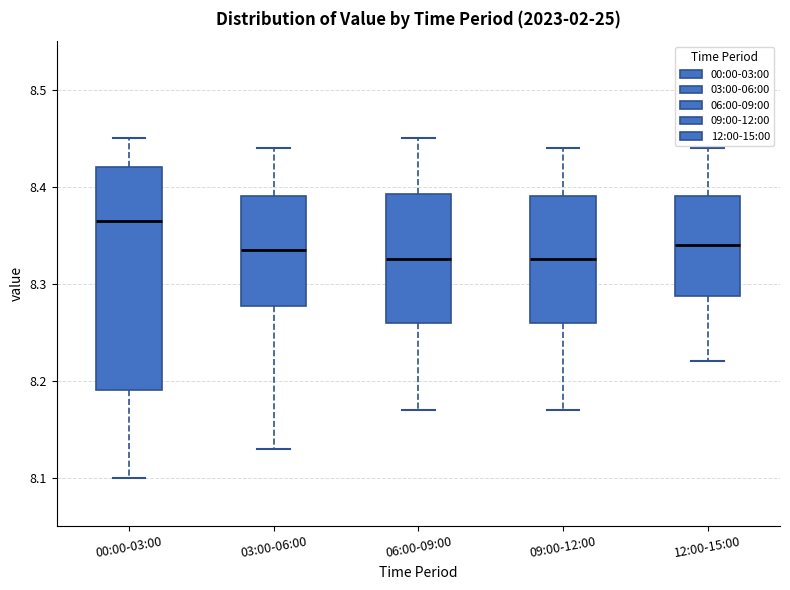

Reading left to right, transcribe this box plot: for each box, give where its median line is, the range the box spans, and where its two whiskers end, as read against the y-axis. The values are not printed on the chart, so give them approximately, as read against the axis.

00:00-03:00: median 8.37, box 8.19 to 8.42, whiskers 8.10 to 8.45
03:00-06:00: median 8.34, box 8.28 to 8.39, whiskers 8.13 to 8.44
06:00-09:00: median 8.33, box 8.26 to 8.39, whiskers 8.17 to 8.45
09:00-12:00: median 8.33, box 8.26 to 8.39, whiskers 8.17 to 8.44
12:00-15:00: median 8.34, box 8.29 to 8.39, whiskers 8.22 to 8.44